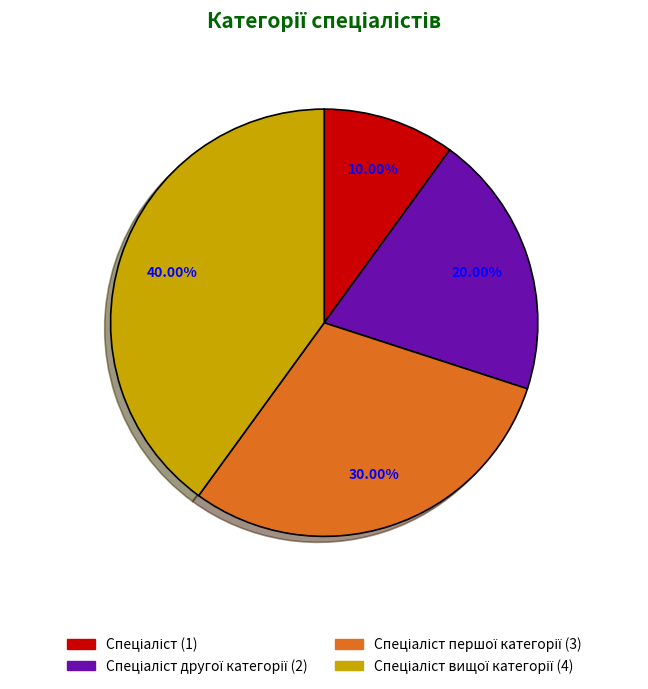

Is there a majority slice in this chart?

No